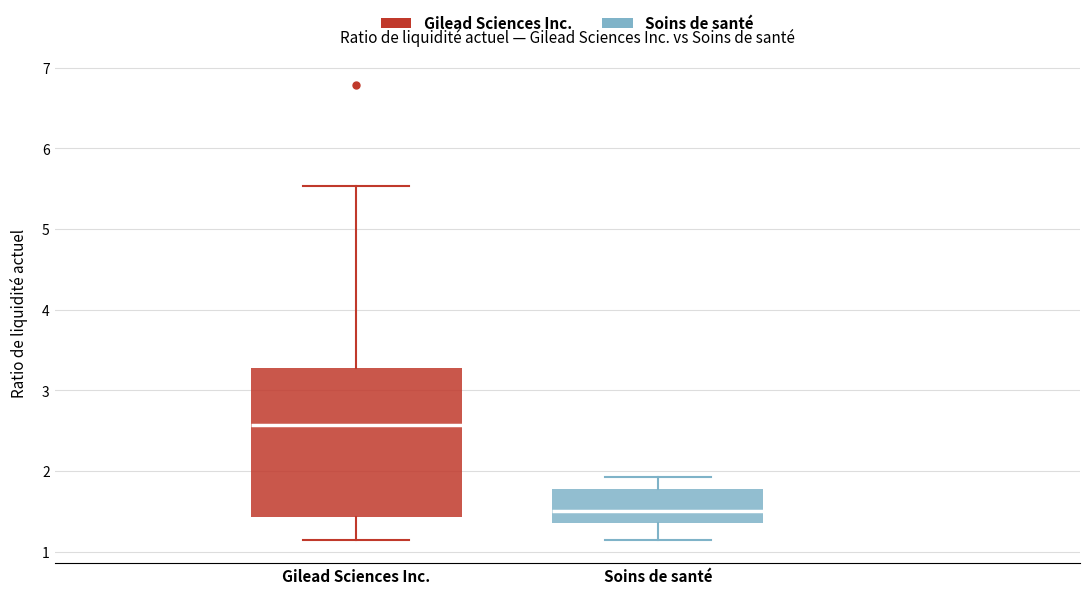

Reading left to right, read every box against the y-axis: the position of its median line, the range the box covers, and the ends of its whiskers. The values are not printed on the chart, so give them approximately, as read against the axis.

Gilead Sciences Inc.: median 2.6, box 1.4 to 3.3, whiskers 1.2 to 5.5
Soins de santé: median 1.5, box 1.4 to 1.8, whiskers 1.1 to 1.9